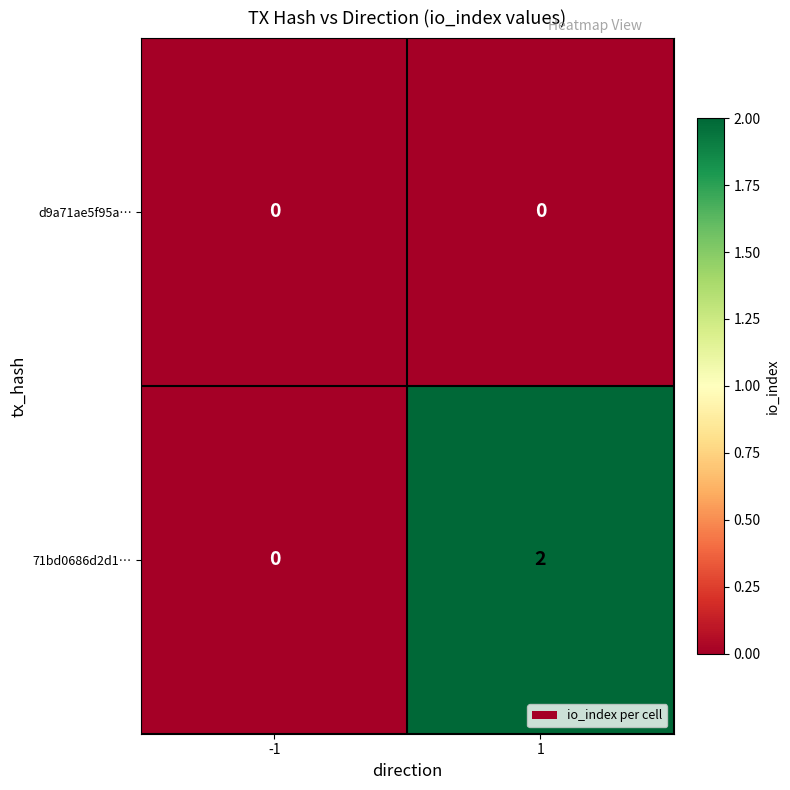

How many series are shown in this chart?

2